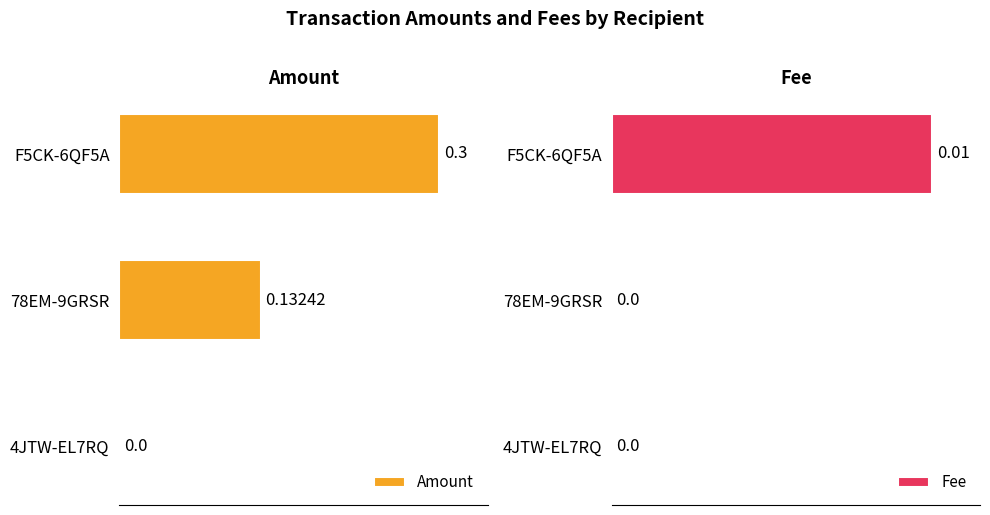

Count the number of data series in this chart.

2